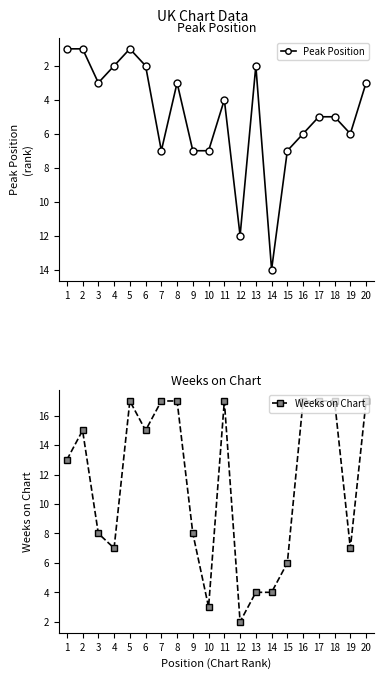

True or false: Weeks on Chart has a value of 30 at 11.

False